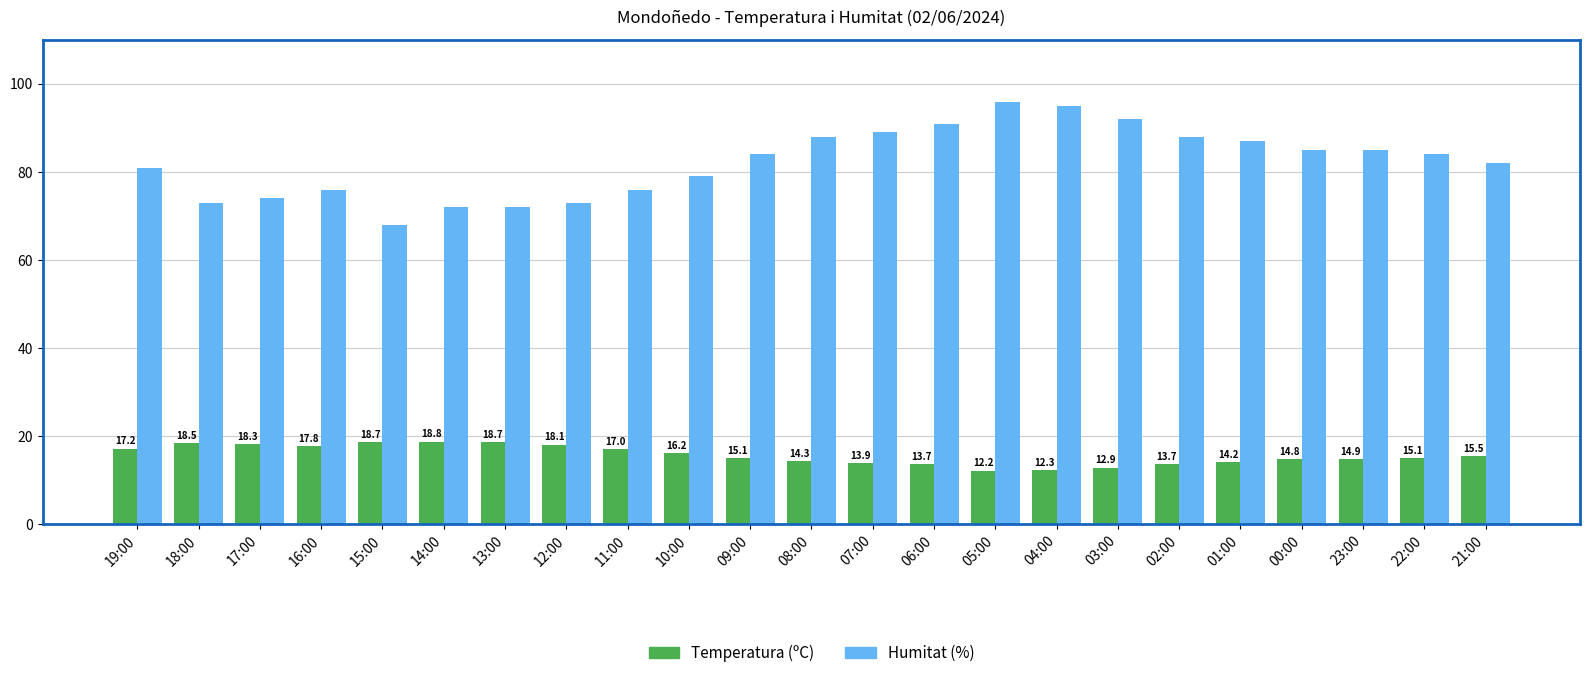

What is the smallest value displayed?

12.2